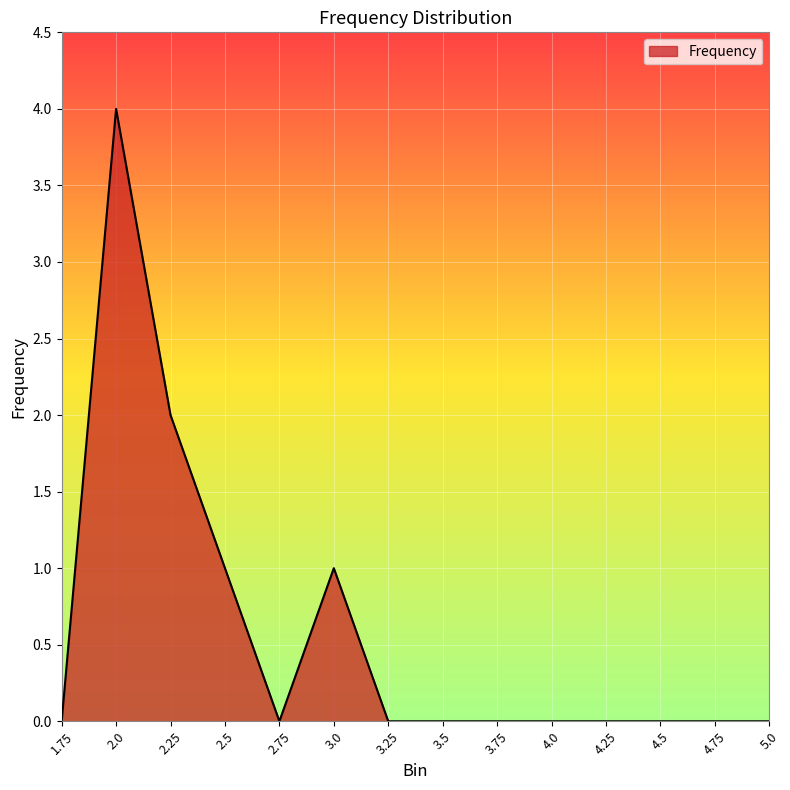

What is the greatest value displayed?

4